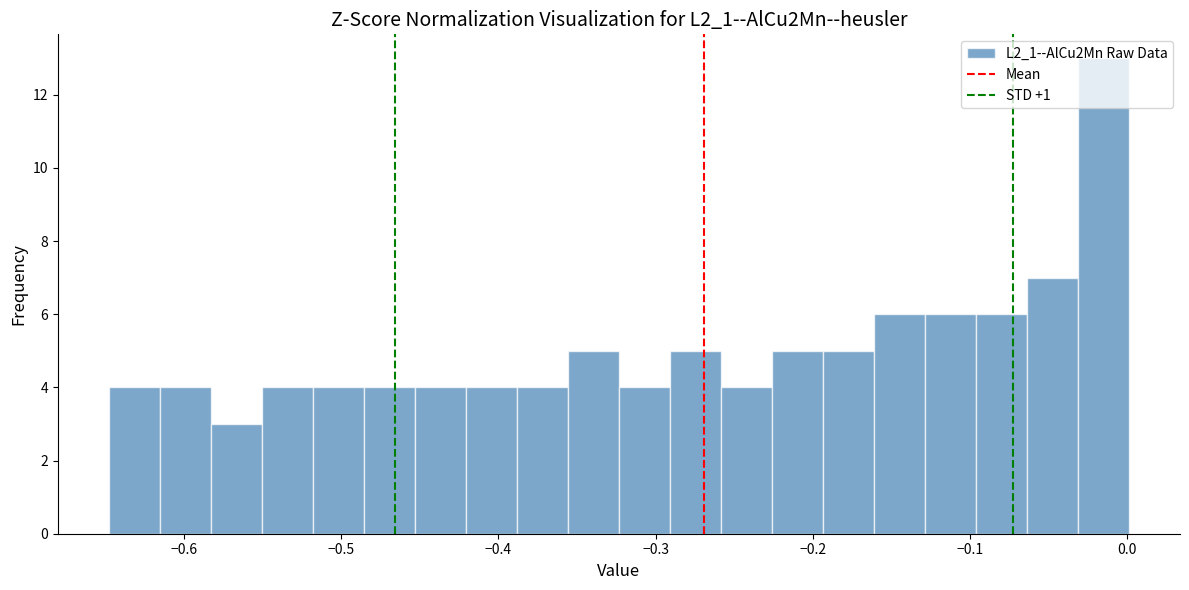

Read against the x-axis, roughly where is the centre of the tallest bar?

-0.01